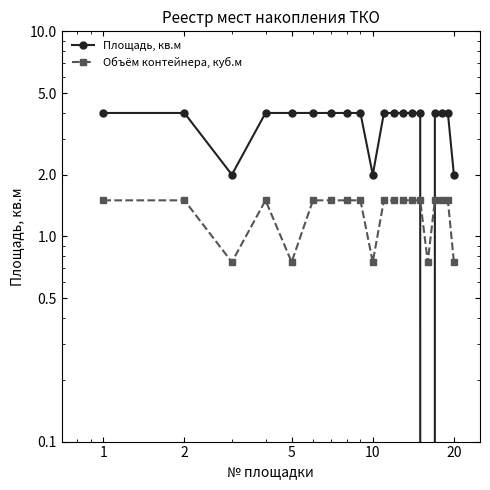

What is the difference between the second highest and second lowest values in the Объём контейнера, куб.м series?

0.8